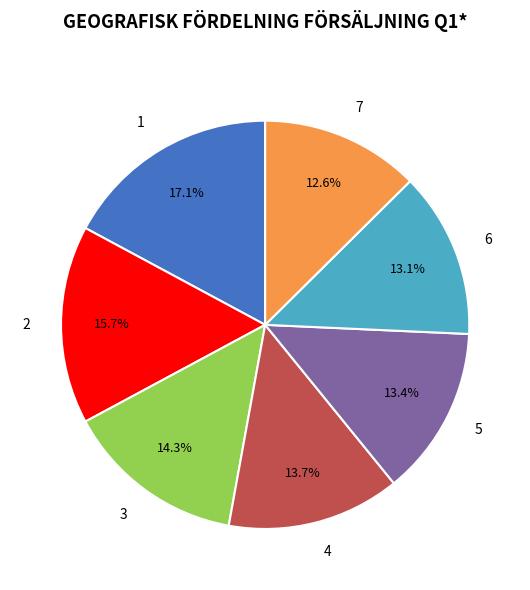

What is the smallest slice in the pie chart?

7